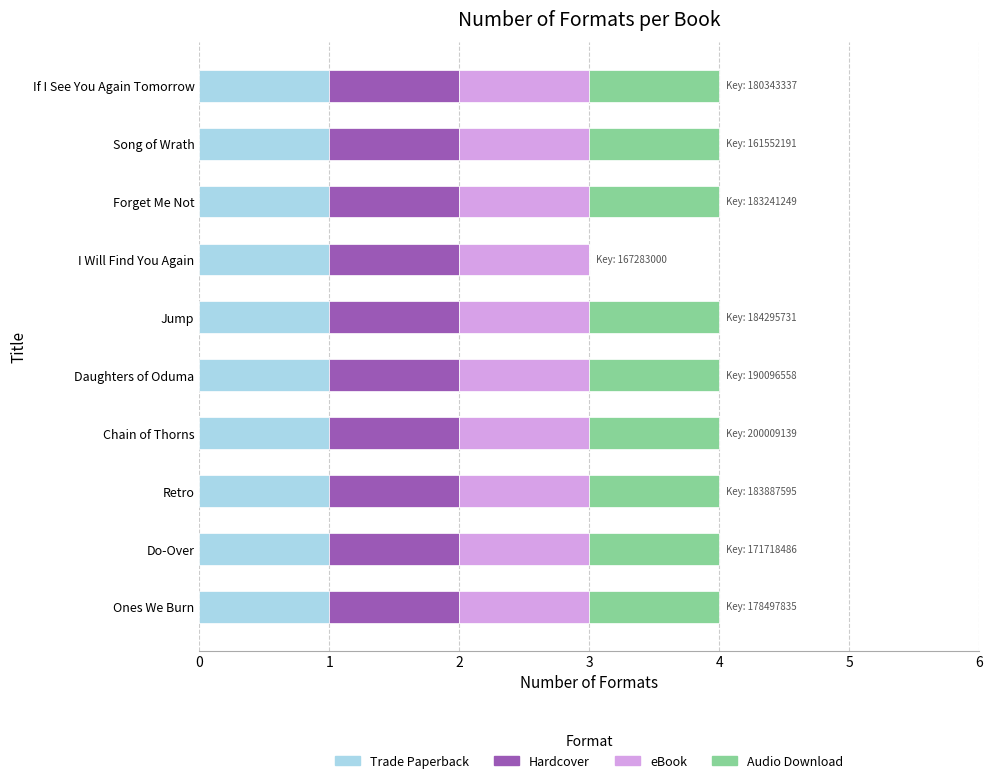

What is the total value across all series at Do-Over?

4